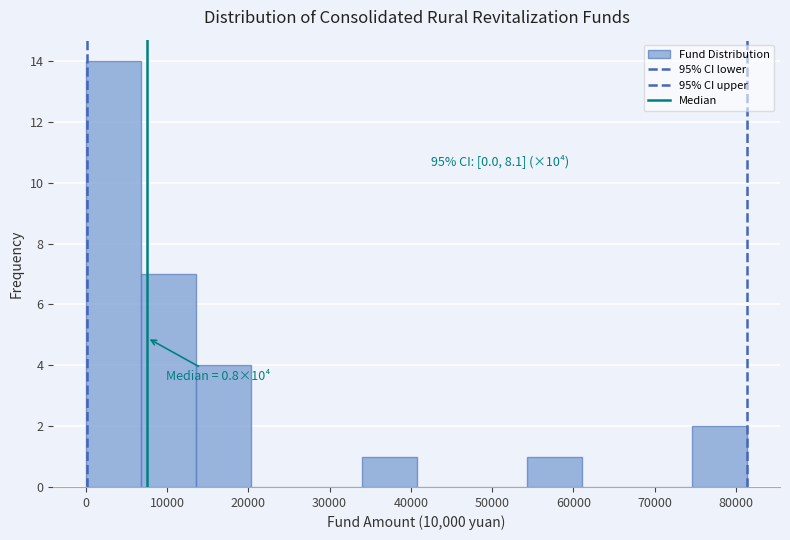

Over which range of the x-axis is the bar tallest?

0 to 7000